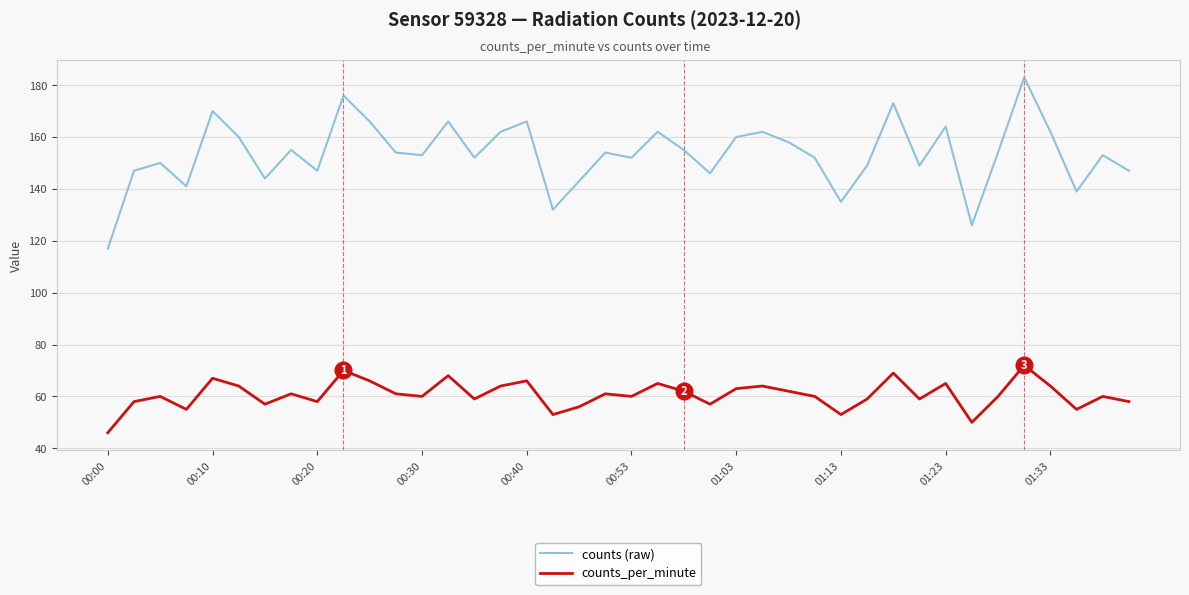

True or false: counts_per_minute and counts (raw) intersect in this chart.

False